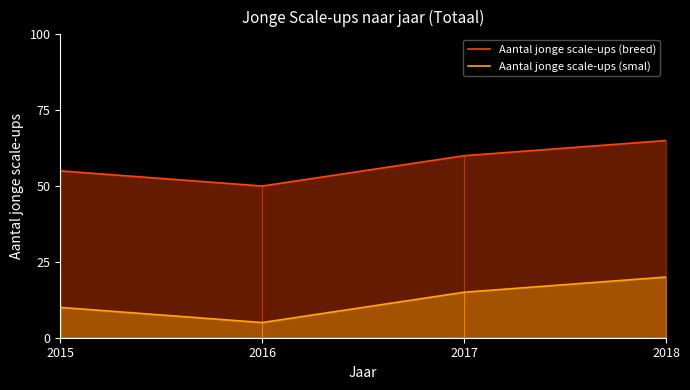

True or false: Aantal jonge scale-ups (breed) and Aantal jonge scale-ups (smal) intersect in this chart.

False